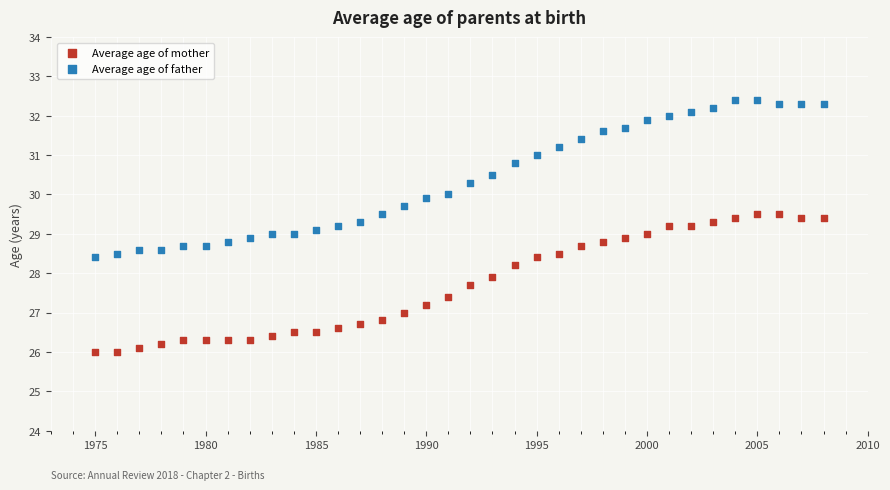

Which series contains the lowest Y value?

Average age of mother